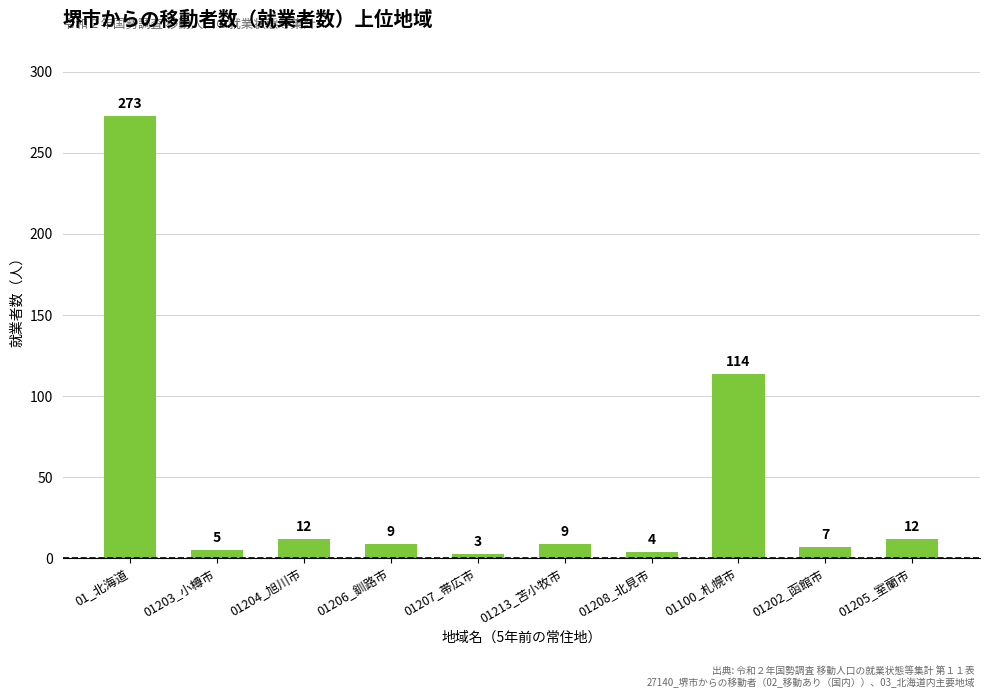

At which label does the data first exceed 9?

01_北海道